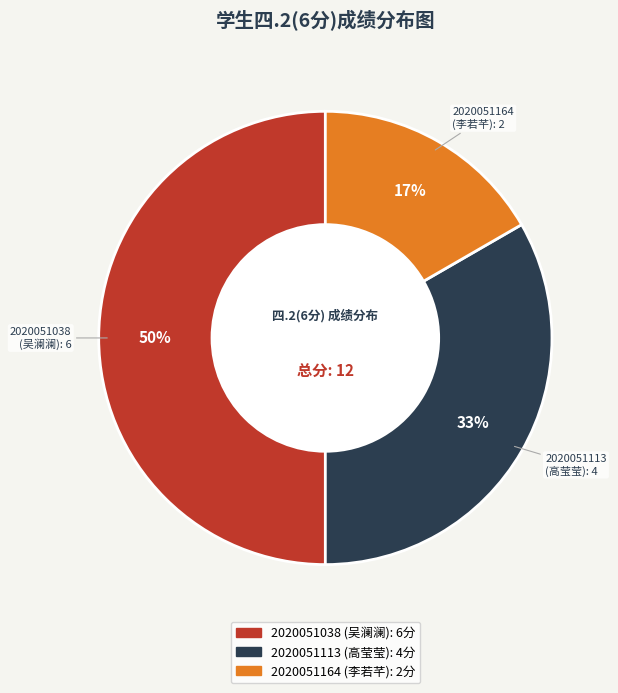

Which slice is the largest?

2020051038